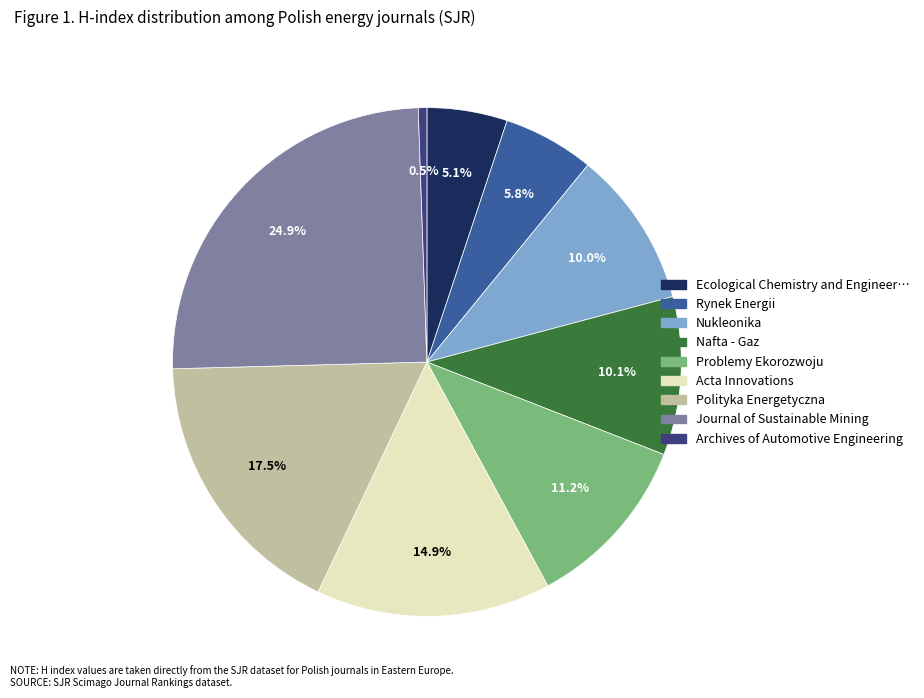

Is there any slice that represents more than half of the pie?

No